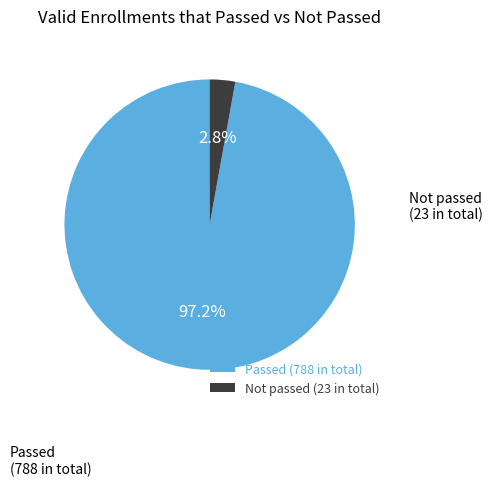

What percentage do Not passed (23 in total) and Passed (788 in total) together represent?

100.0%